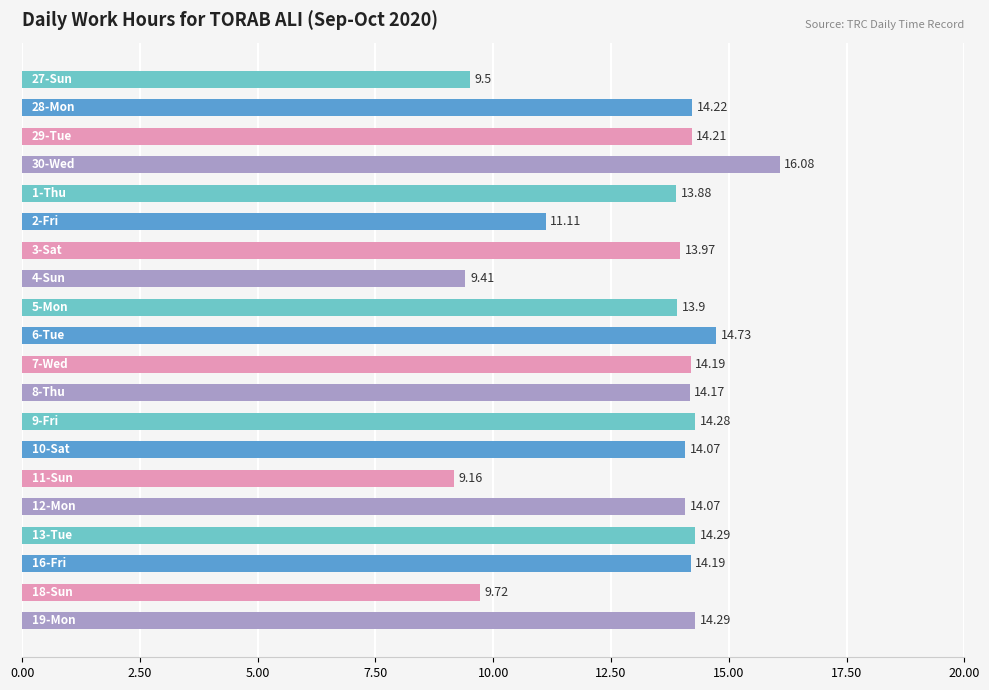

What is the difference between the maximum and minimum values?

6.9